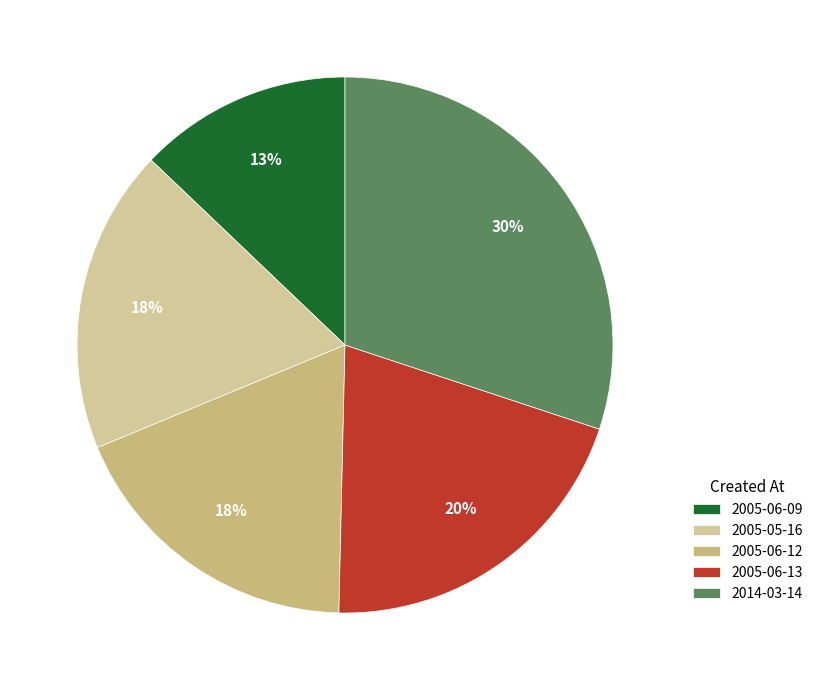

Combined, do 2005-06-12 and 2014-03-14 account for over 50%?

No